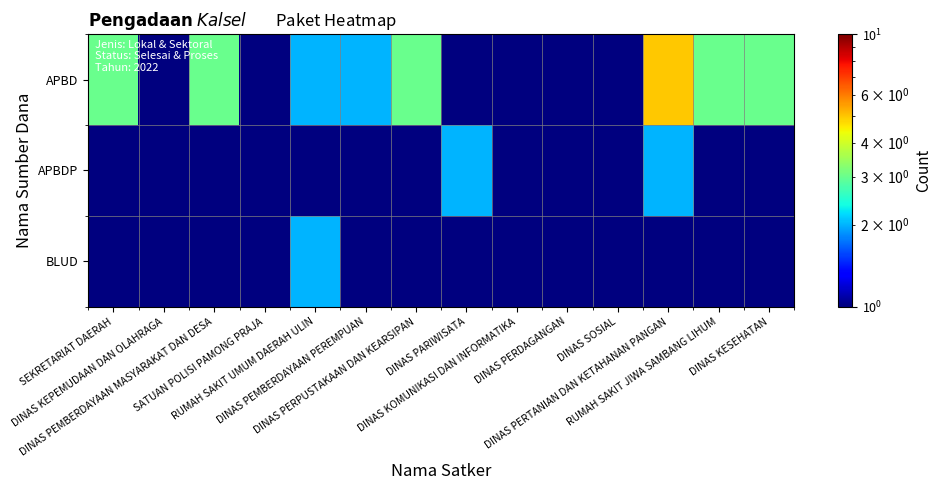

Reading right to left, extract all data points from this chart.

APBD: DINAS KESEHATAN=3.0	RUMAH SAKIT JIWA SAMBANG LIHUM=3.0	DINAS PERTANIAN DAN KETAHANAN PANGAN=5.0	DINAS SOSIAL=1.0	DINAS PERDAGANGAN=1.0	DINAS KOMUNIKASI DAN INFORMATIKA=1.0	DINAS PARIWISATA=0.5	DINAS PERPUSTAKAAN DAN KEARSIPAN=3.0	DINAS PEMBERDAYAAN PEREMPUAN=2.0	RUMAH SAKIT UMUM DAERAH ULIN=2.0	SATUAN POLISI PAMONG PRAJA=1.0	DINAS PEMBERDAYAAN MASYARAKAT DAN DESA=3.0	DINAS KEPEMUDAAN DAN OLAHRAGA=1.0	SEKRETARIAT DAERAH=3.0
APBDP: DINAS KESEHATAN=0.5	RUMAH SAKIT JIWA SAMBANG LIHUM=0.5	DINAS PERTANIAN DAN KETAHANAN PANGAN=2.0	DINAS SOSIAL=1.0	DINAS PERDAGANGAN=1.0	DINAS KOMUNIKASI DAN INFORMATIKA=0.5	DINAS PARIWISATA=2.0	DINAS PERPUSTAKAAN DAN KEARSIPAN=0.5	DINAS PEMBERDAYAAN PEREMPUAN=1.0	RUMAH SAKIT UMUM DAERAH ULIN=0.5	SATUAN POLISI PAMONG PRAJA=0.5	DINAS PEMBERDAYAAN MASYARAKAT DAN DESA=0.5	DINAS KEPEMUDAAN DAN OLAHRAGA=0.5	SEKRETARIAT DAERAH=1.0
BLUD: DINAS KESEHATAN=0.5	RUMAH SAKIT JIWA SAMBANG LIHUM=0.5	DINAS PERTANIAN DAN KETAHANAN PANGAN=0.5	DINAS SOSIAL=0.5	DINAS PERDAGANGAN=0.5	DINAS KOMUNIKASI DAN INFORMATIKA=0.5	DINAS PARIWISATA=0.5	DINAS PERPUSTAKAAN DAN KEARSIPAN=0.5	DINAS PEMBERDAYAAN PEREMPUAN=0.5	RUMAH SAKIT UMUM DAERAH ULIN=2.0	SATUAN POLISI PAMONG PRAJA=0.5	DINAS PEMBERDAYAAN MASYARAKAT DAN DESA=0.5	DINAS KEPEMUDAAN DAN OLAHRAGA=0.5	SEKRETARIAT DAERAH=1.0